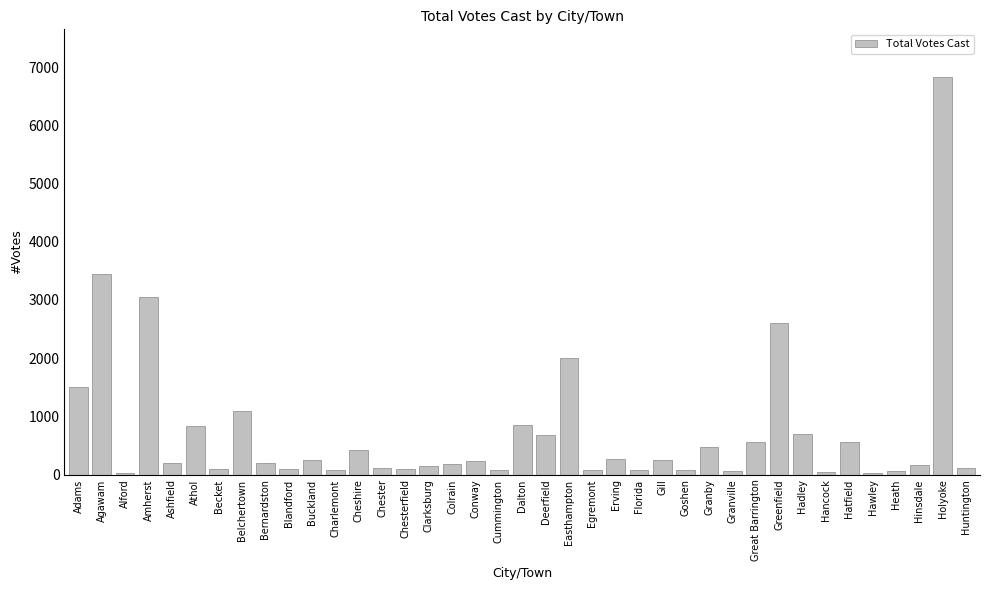

Which label corresponds to the largest value in the chart?

Holyoke